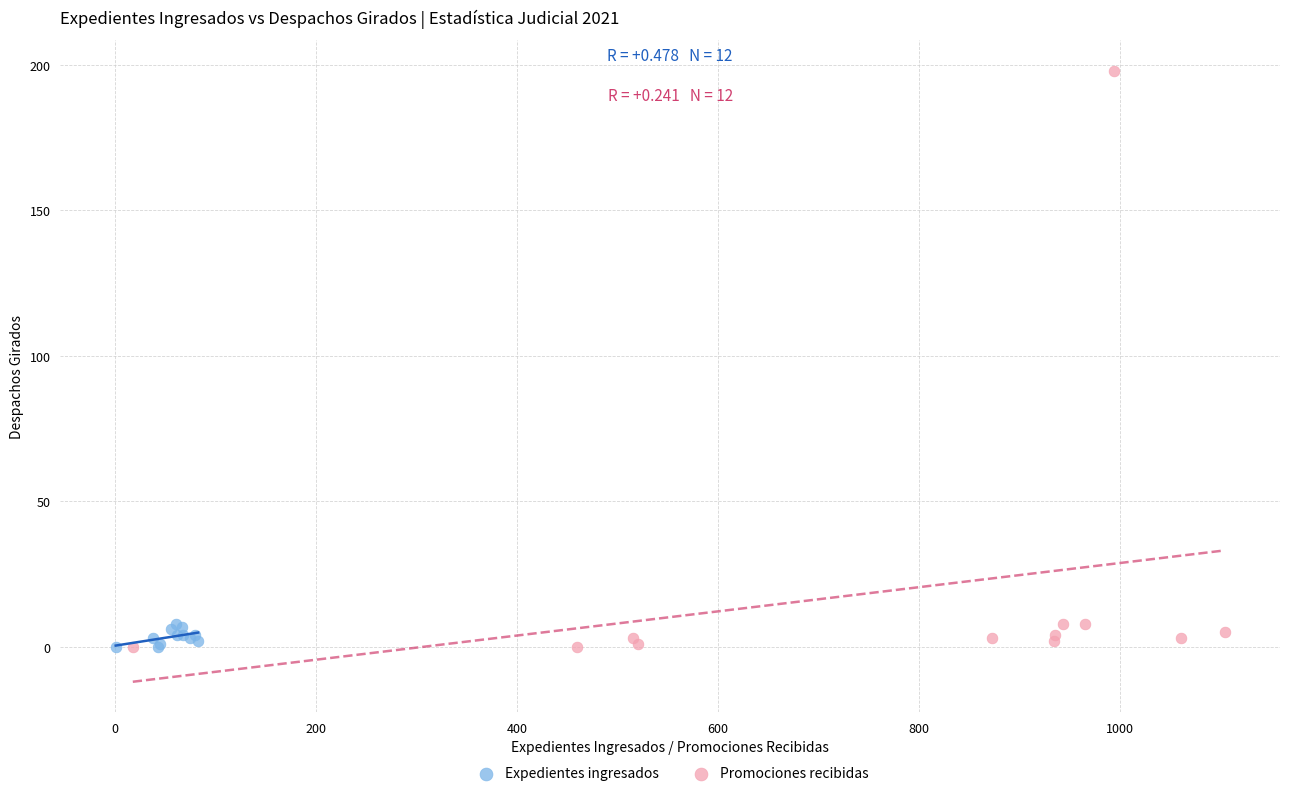

Which series has the widest spread of Y values?

Promociones recibidas